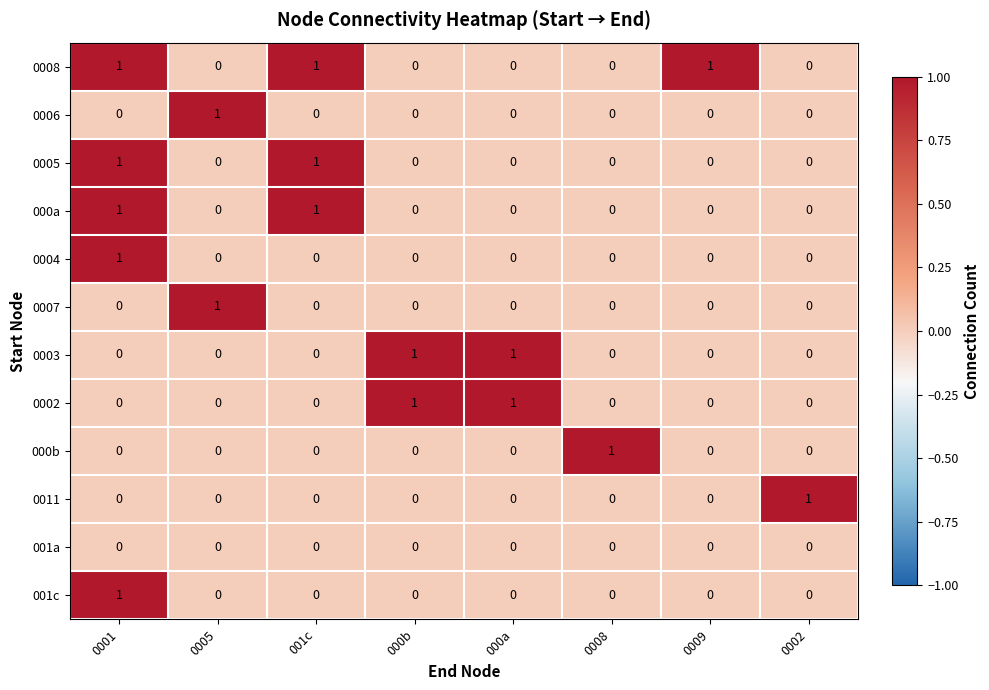

Is the value of 001c at 000a greater than the value of 0008 at 0001?

No